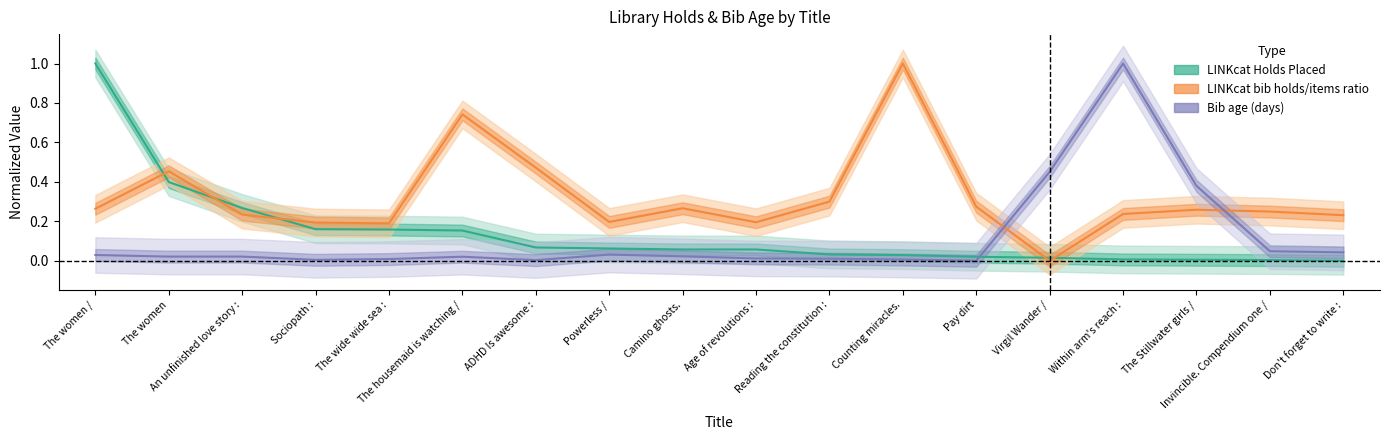

What is the greatest value displayed?

1.0